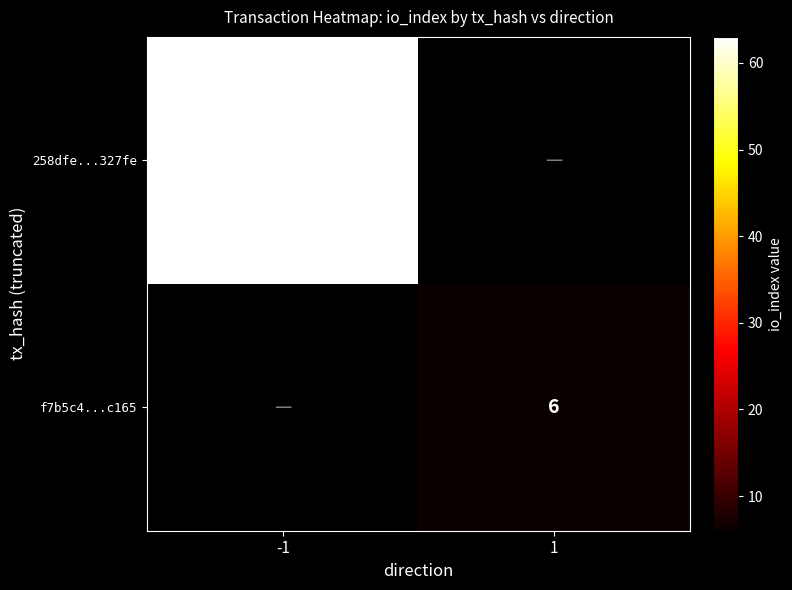

True or false: f7b5c4...c165 has a value of 6 at 1.

True